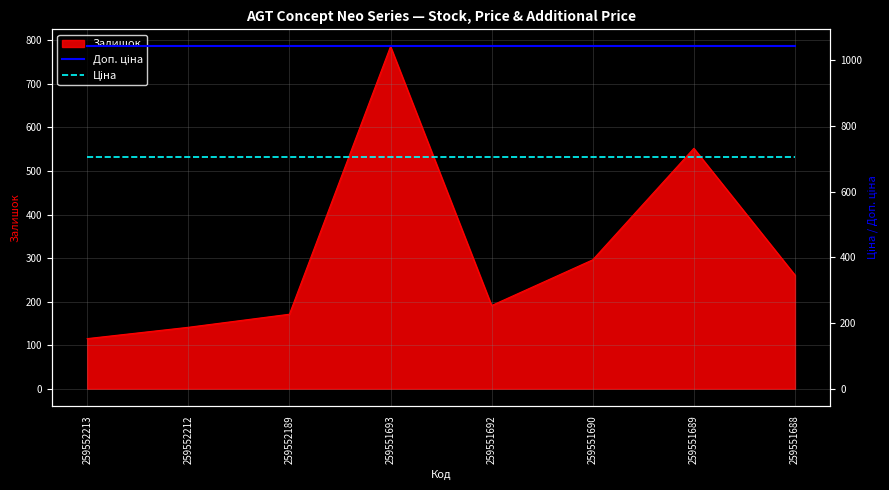

Is the value of Ціна at 259551690 greater than the value of Доп. ціна at 259551693?

No